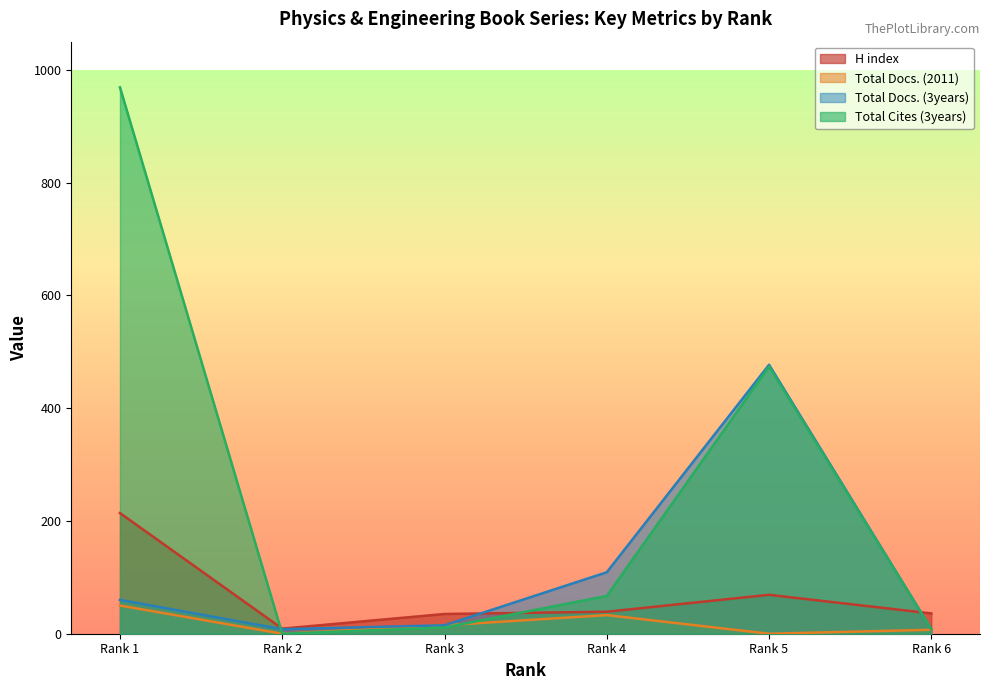

How many positive values does the Total Docs. (2011) series have?

4